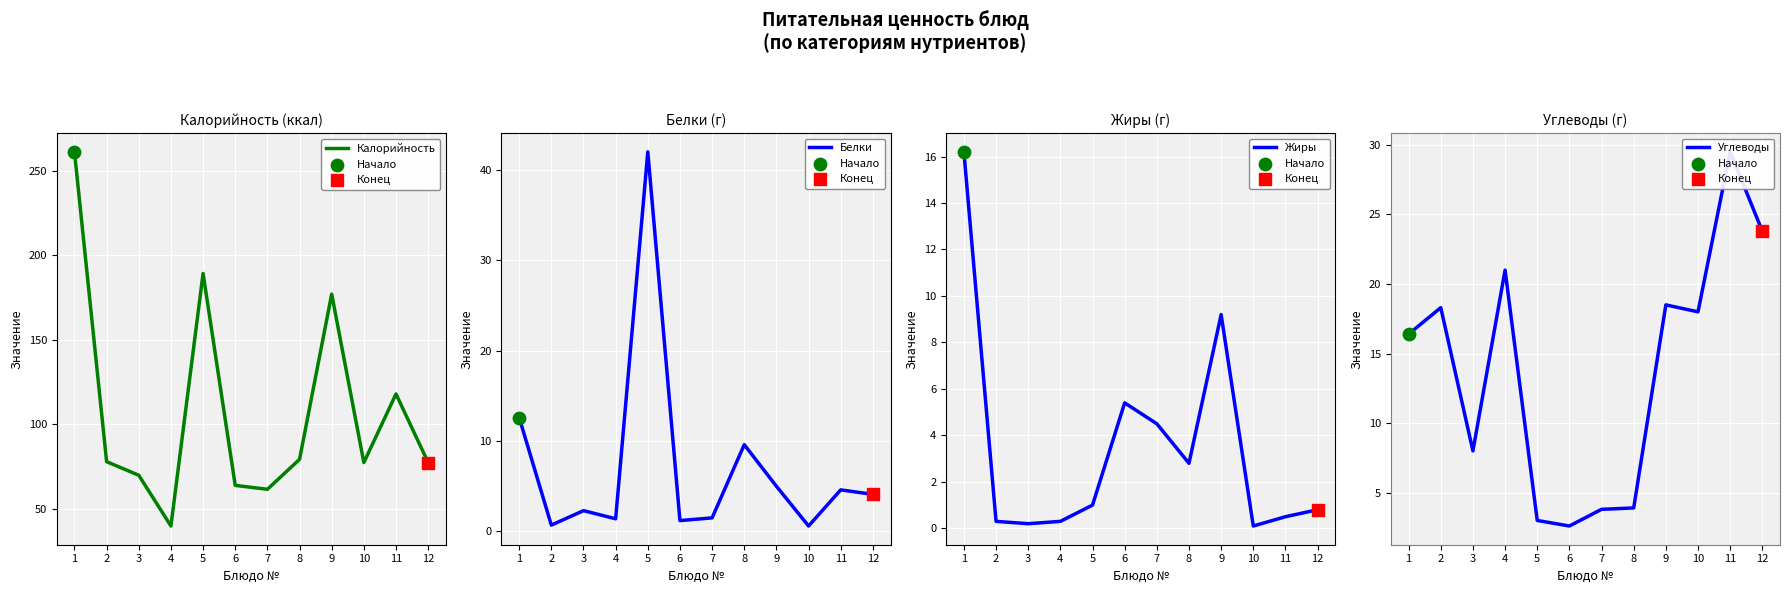

Which series has the largest Y range (max minus min)?

Калорийность